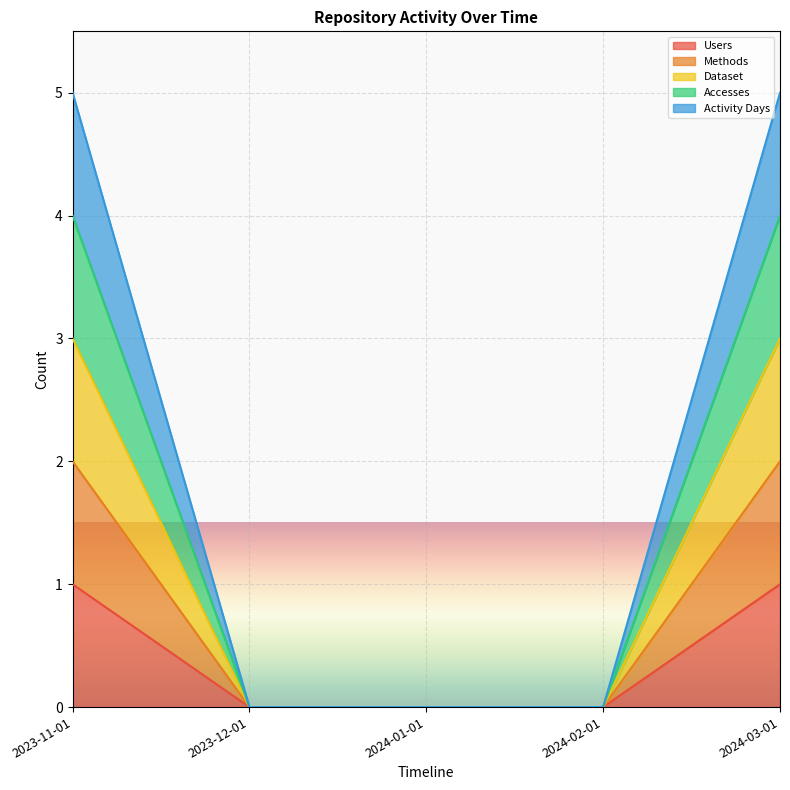

Does the chart display data point markers on the line(s)?

No